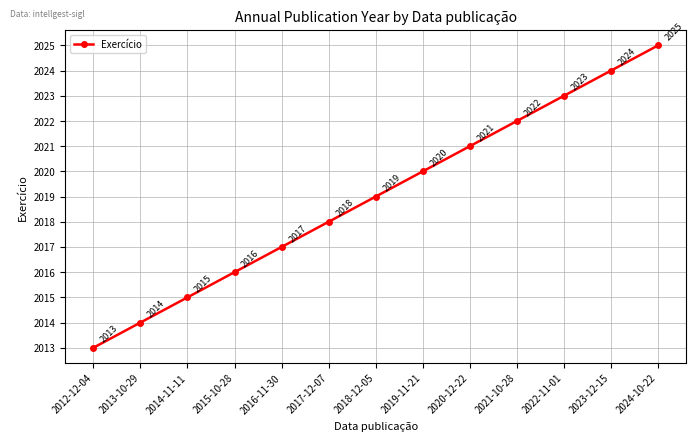

How many data points does each series have?

13